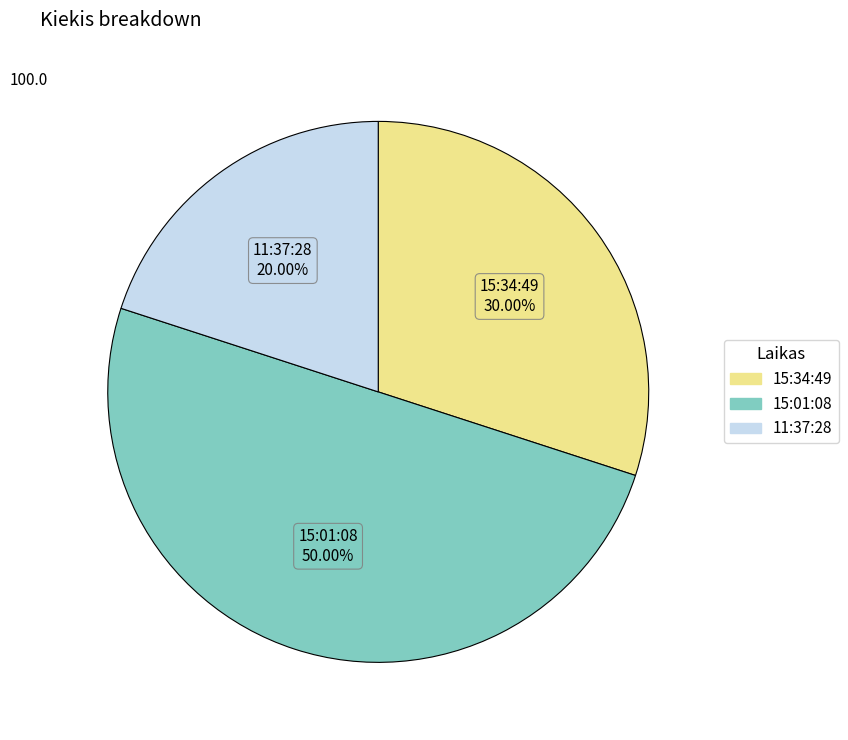

Is 11:37:28 the majority of the pie?

No